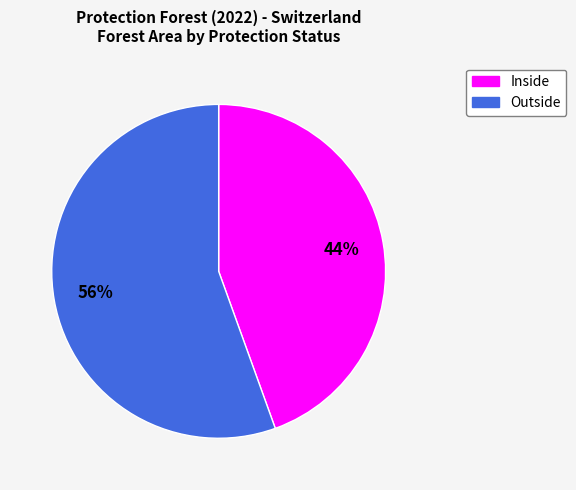

Is there any slice that represents more than half of the pie?

Yes